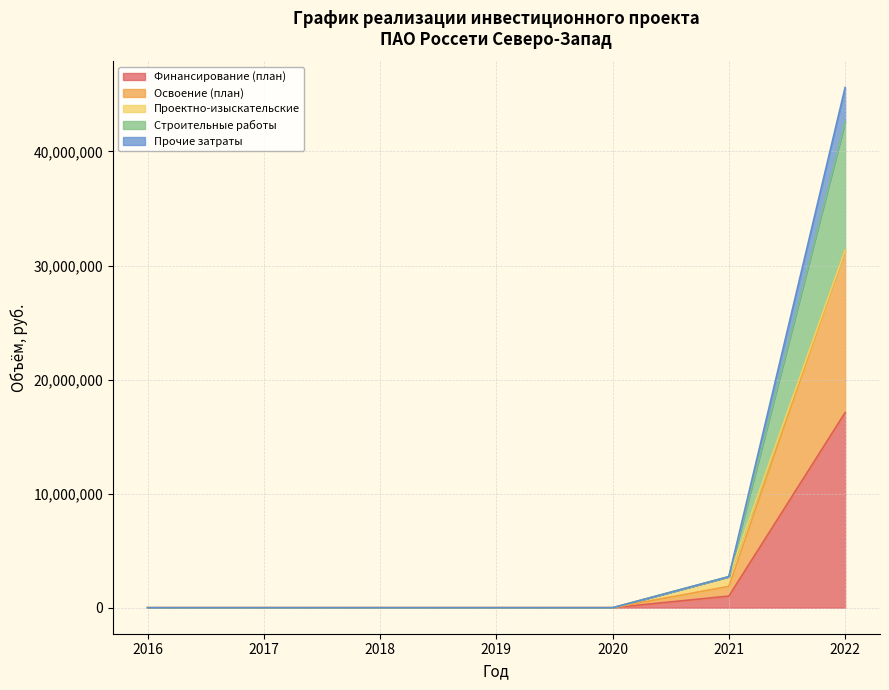

True or false: Прочие затраты and Освоение (план) intersect in this chart.

False